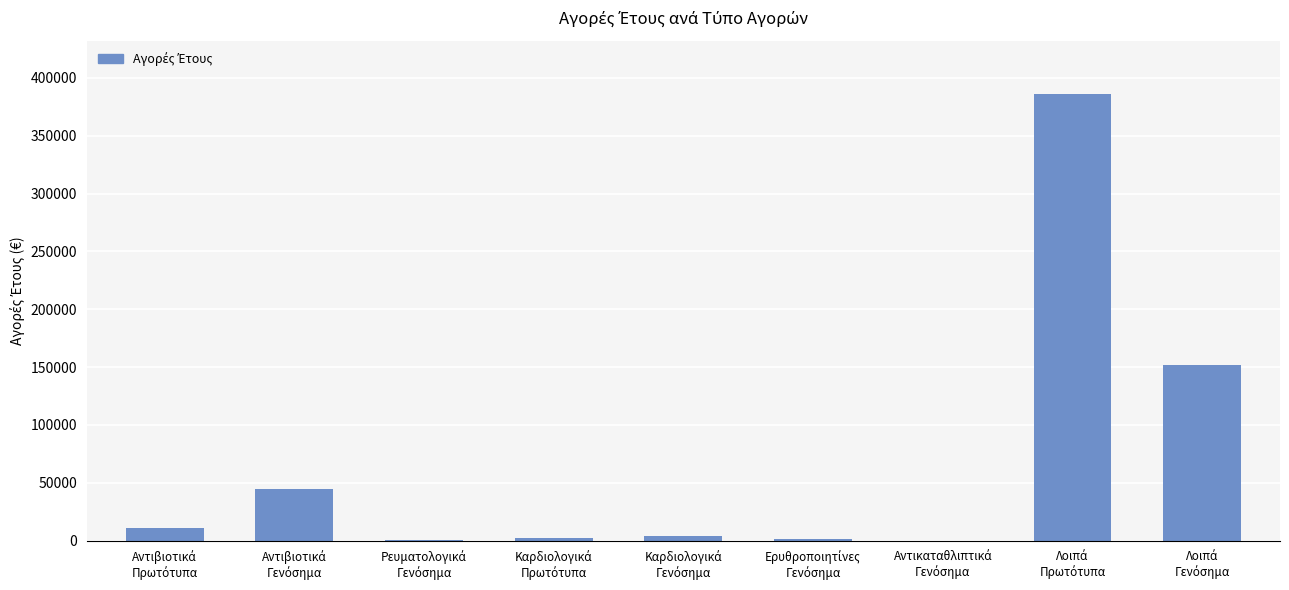

What is the sum of all values?

601781.4